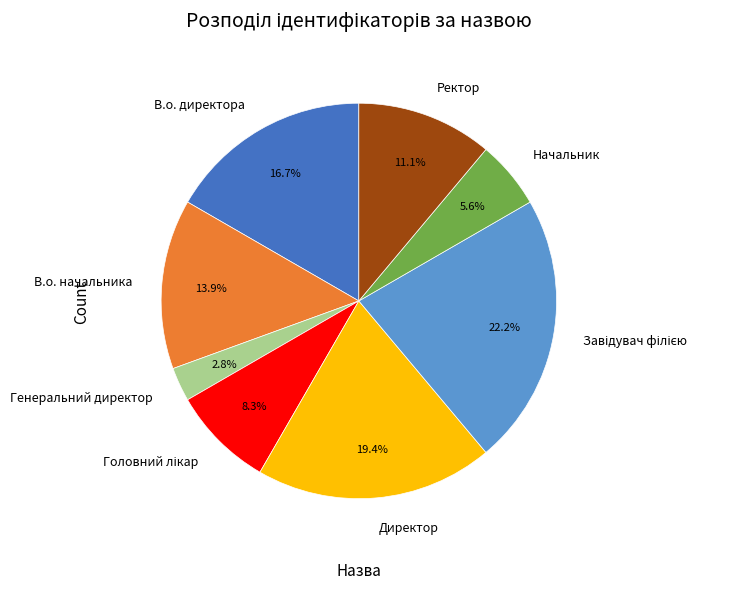

To the nearest percent, what portion does В.о. директора represent?

17%